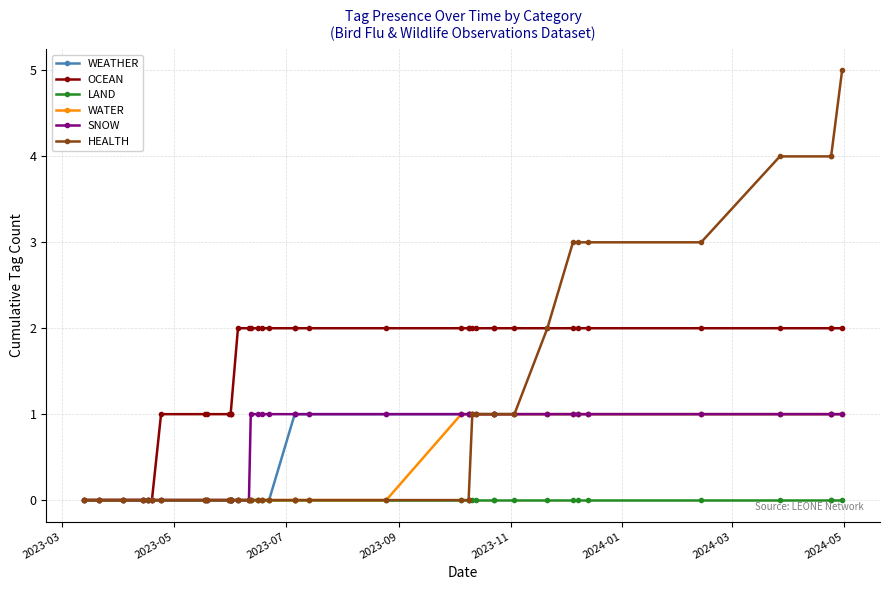

What is the difference between the maximum and minimum values in the WATER series?

1